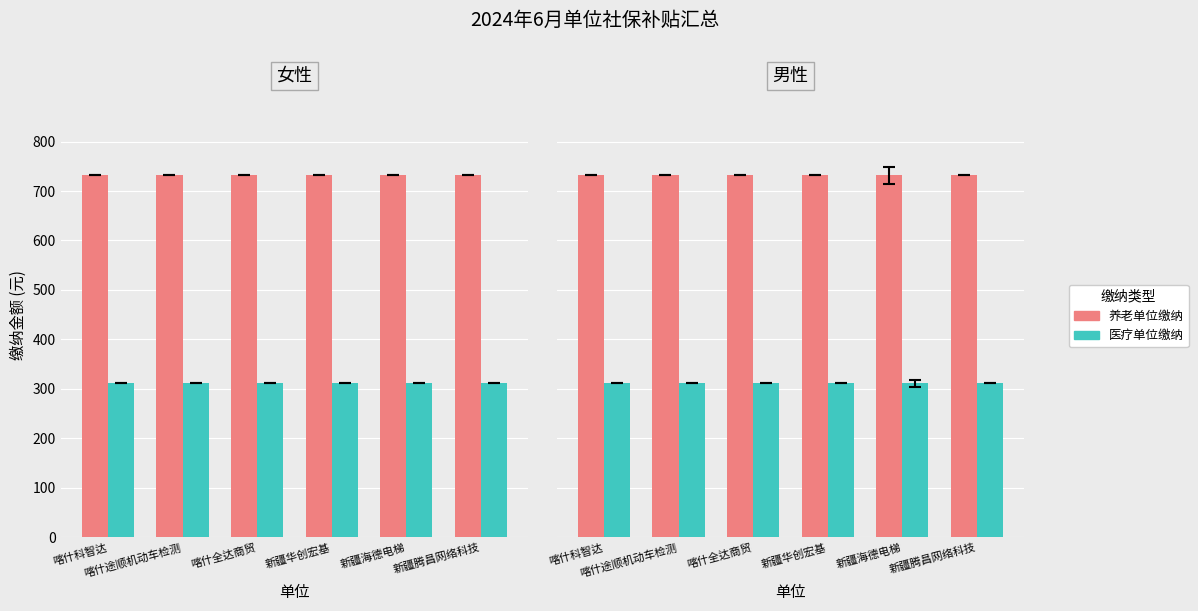

At how many categories does at least one series exceed 336?

6